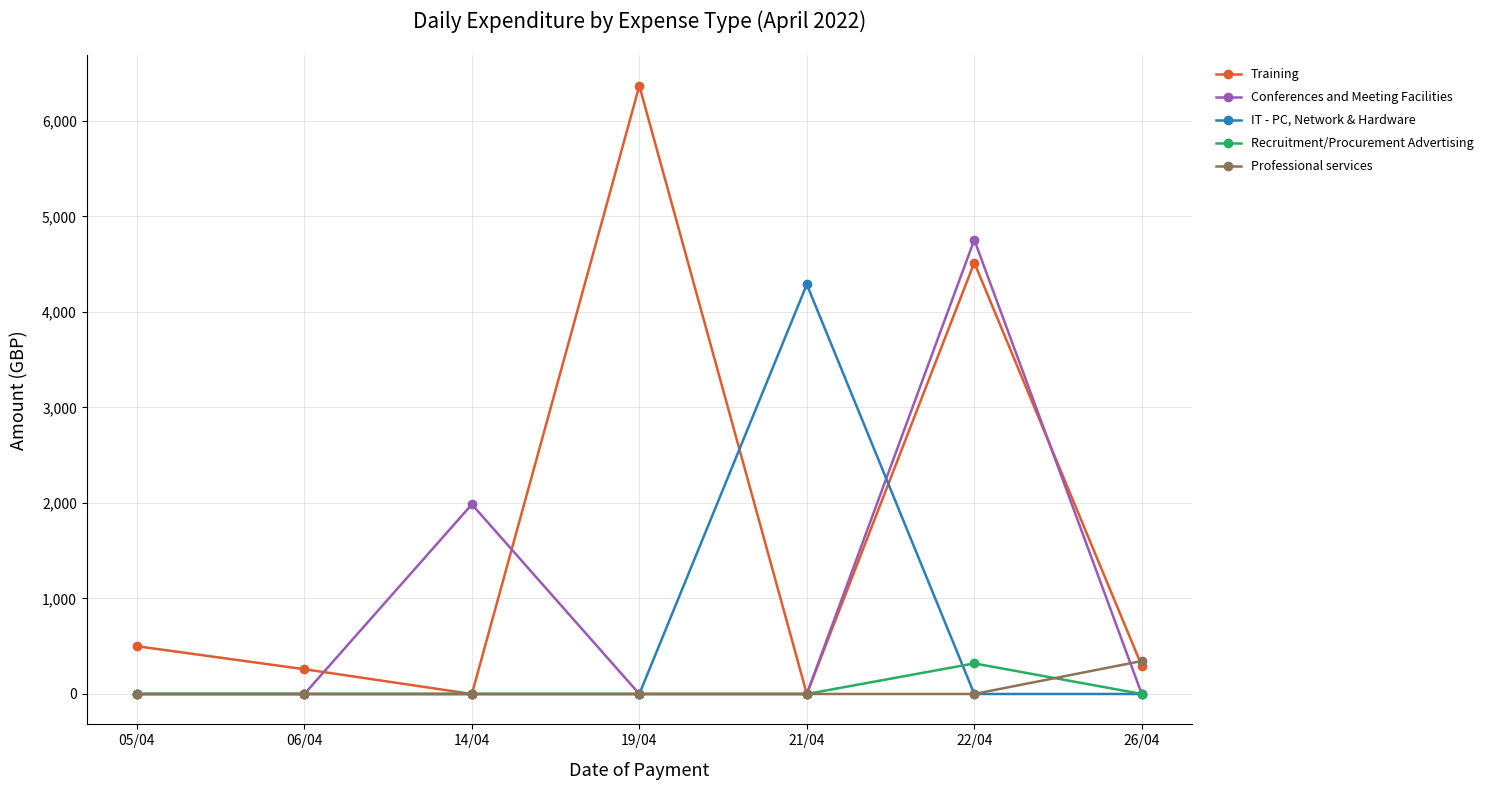

List the series in order of their peak value, highest first.

Training, Conferences and Meeting Facilities, IT - PC, Network & Hardware, Professional services, Recruitment/Procurement Advertising